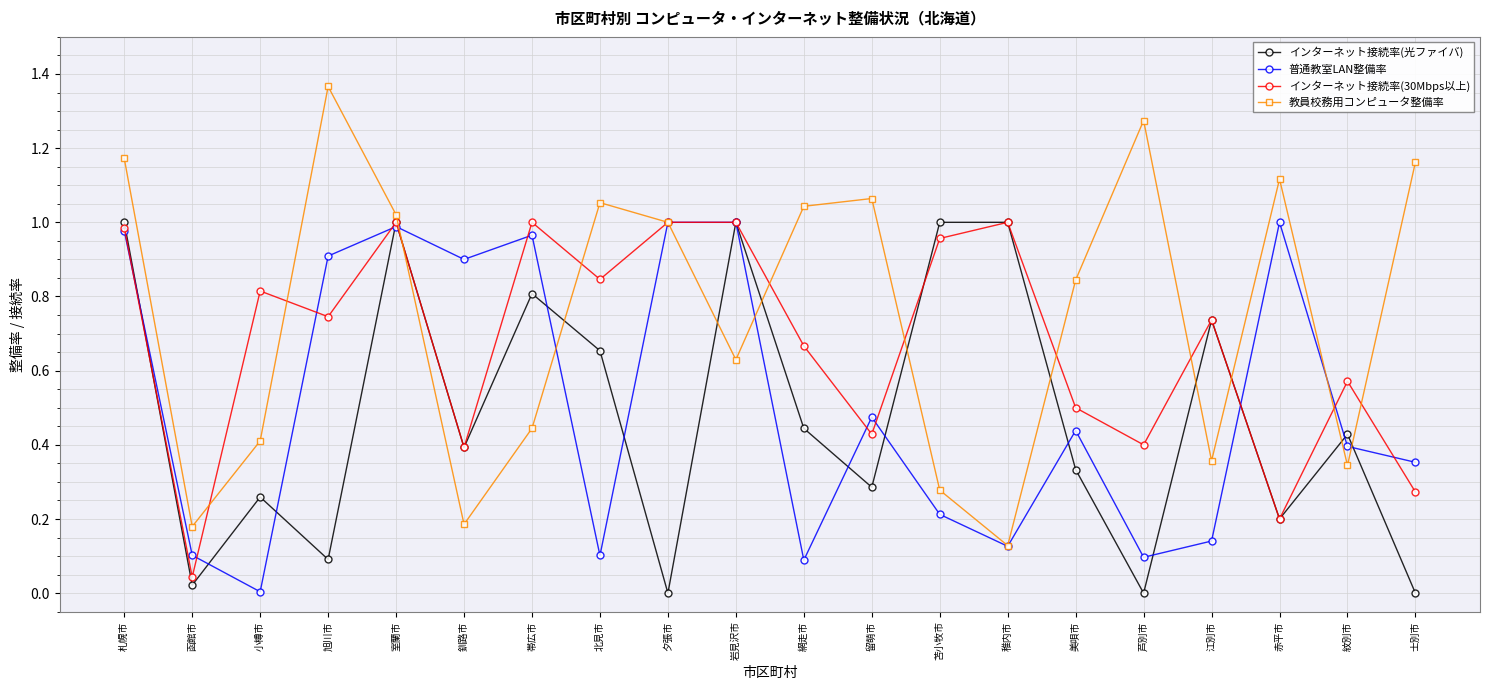

What position from the right is 帯広市?

14